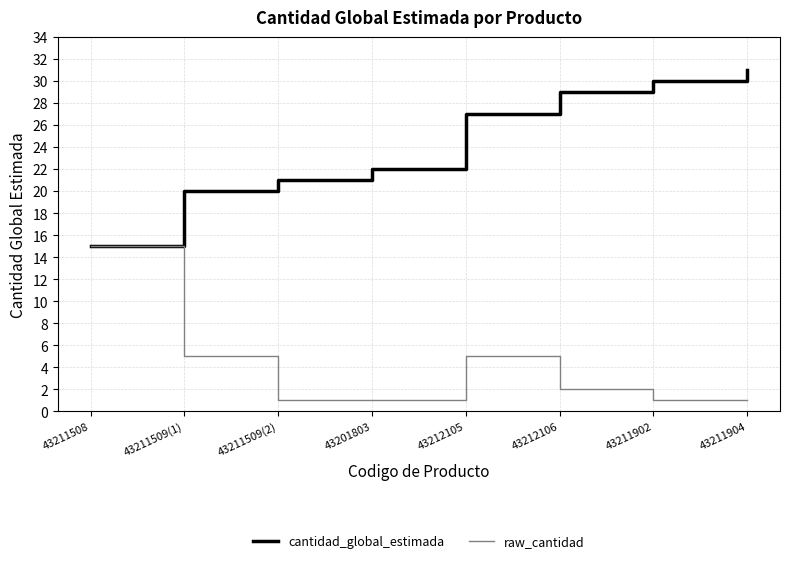

The raw_cantidad series shows 5 at 43211509(1). True or false?

True